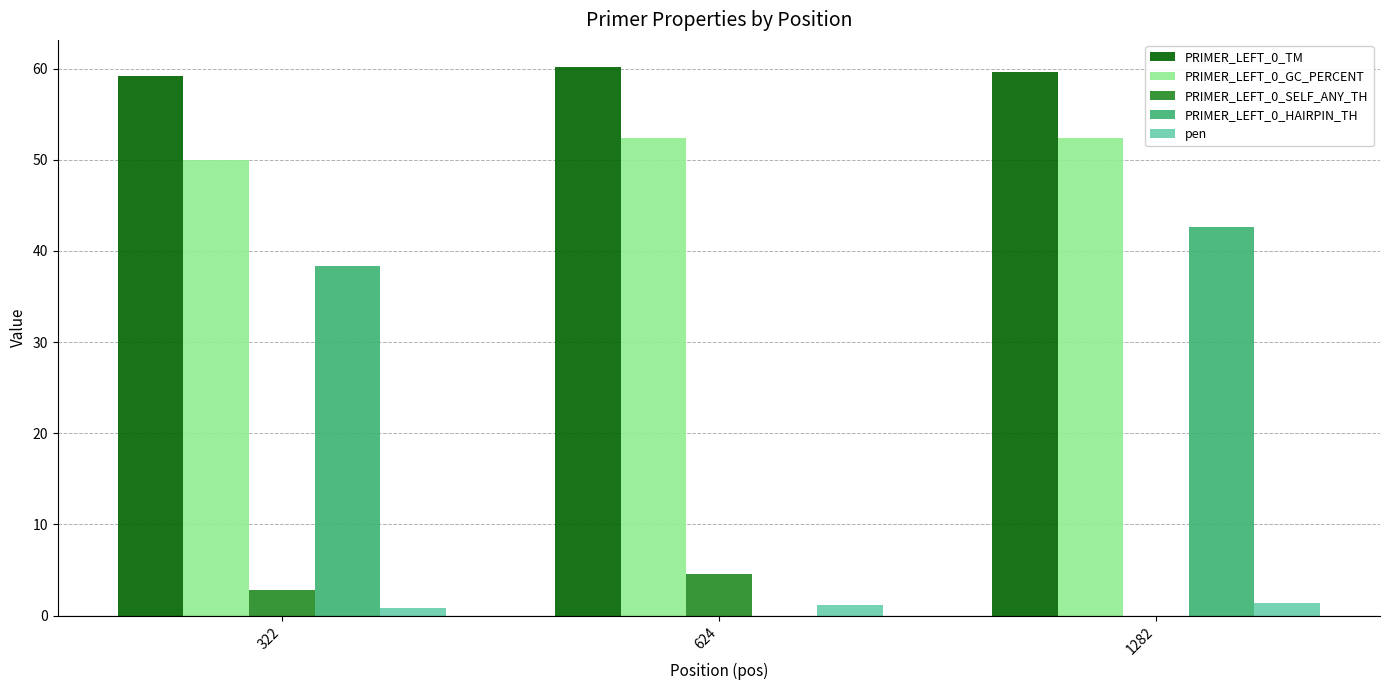

Read the pen value at 1282.

1.4